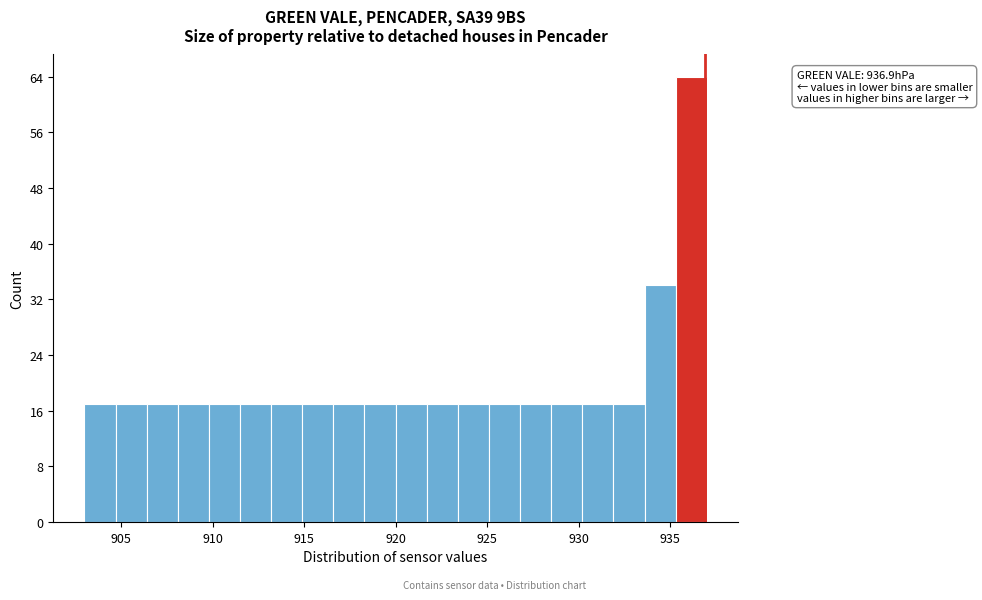

Around what value on the x-axis is the tallest bar? Give the approximate position of its centre, as read against the axis.

936.0